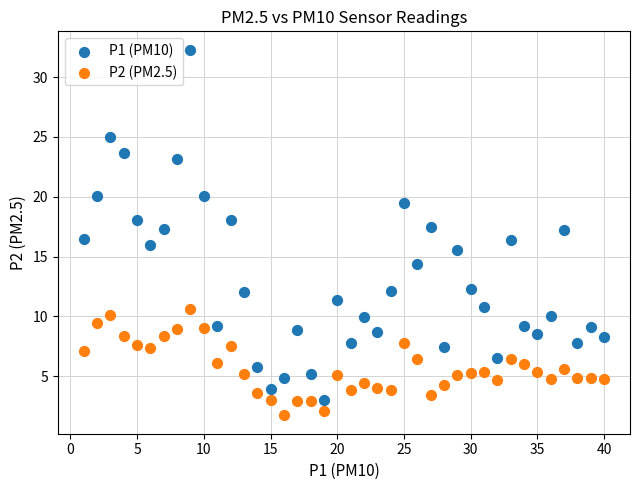

What are all the series names shown in the legend?

P1 (PM10), P2 (PM2.5)